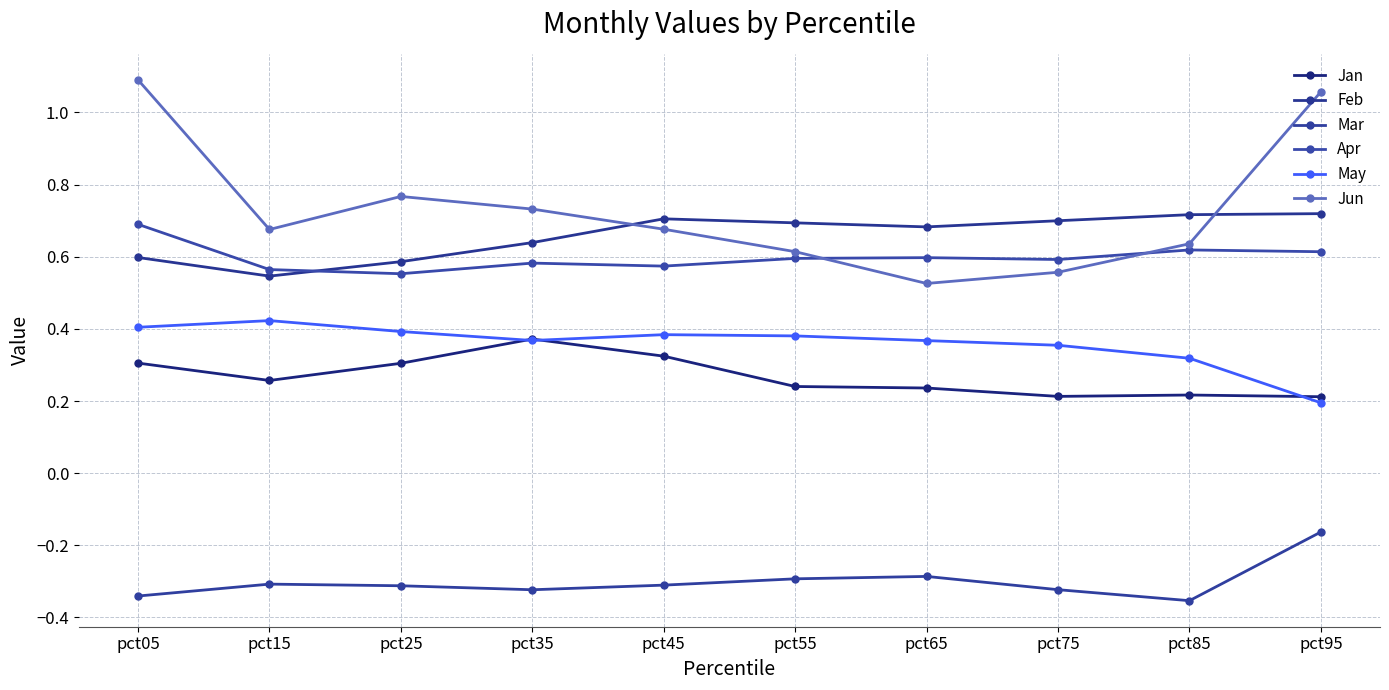

What is the difference between the second highest and second lowest values in the Jan series?

0.1